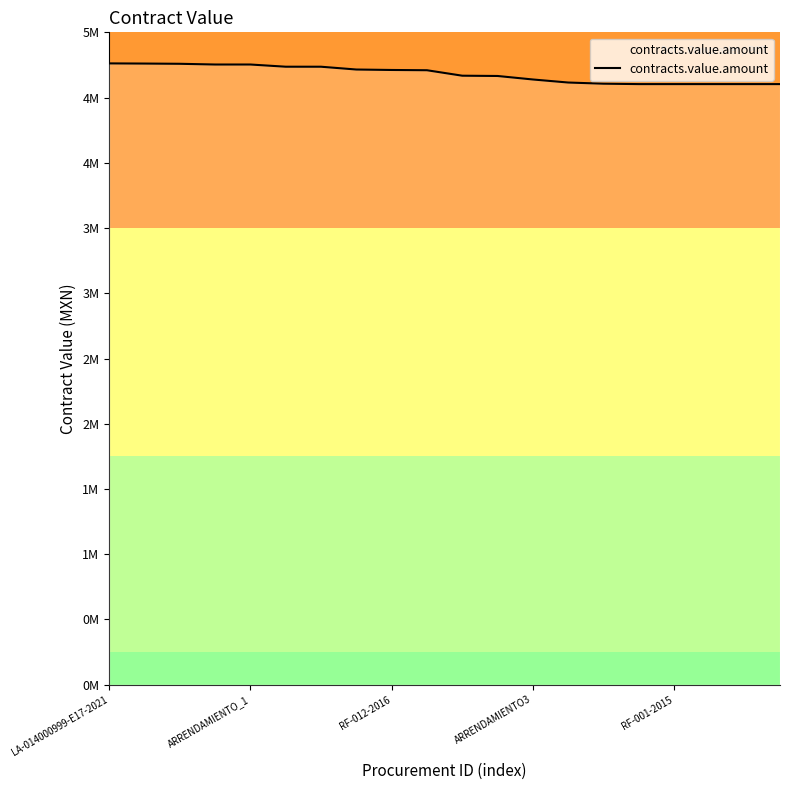

Is this an area chart (filled region under the line)?

Yes